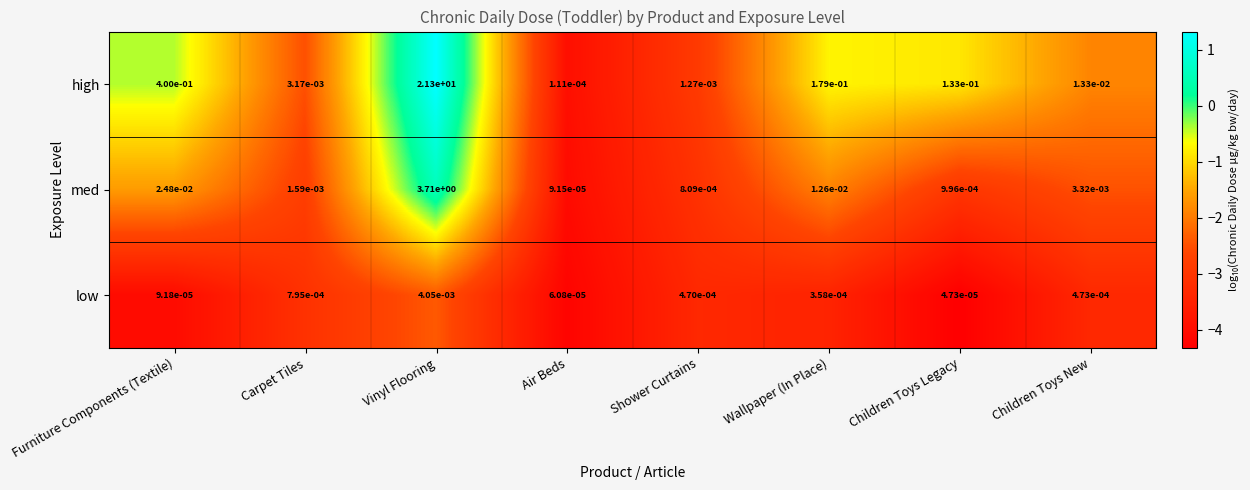

How many series are shown in this chart?

3